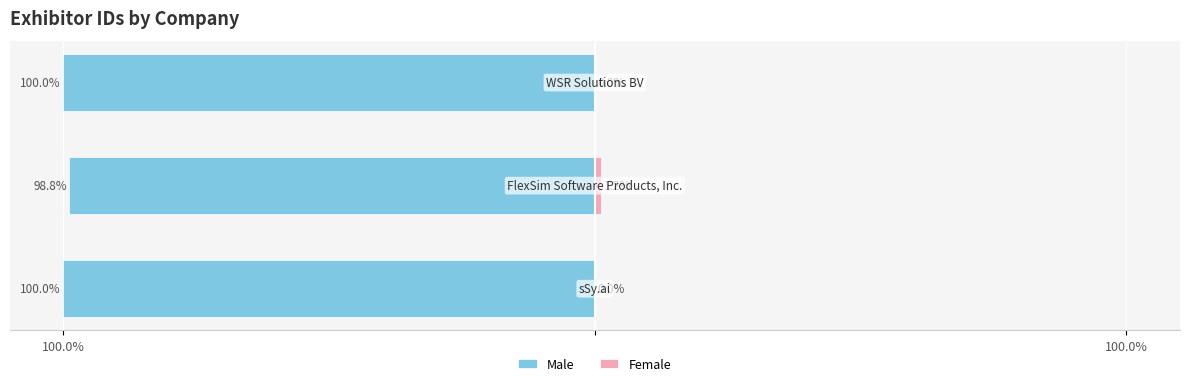

List the series in order of their overall mean, highest first.

Female, Male